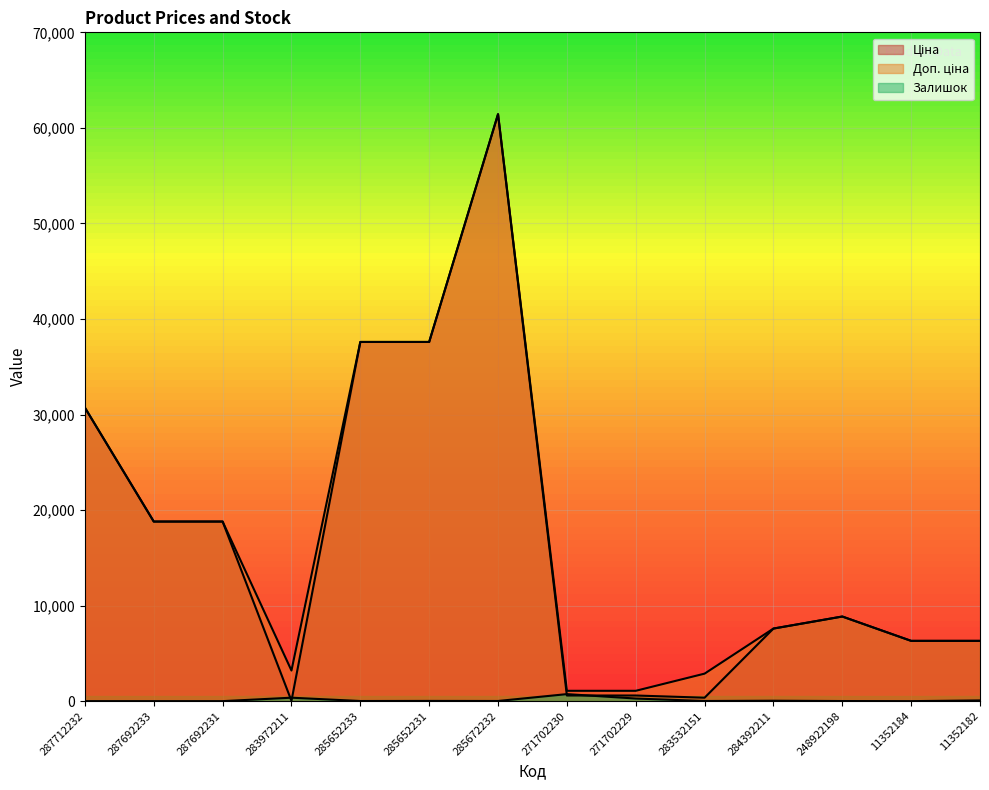

The value of Доп. ціна at 11352184 is 3244.8. True or false?

False